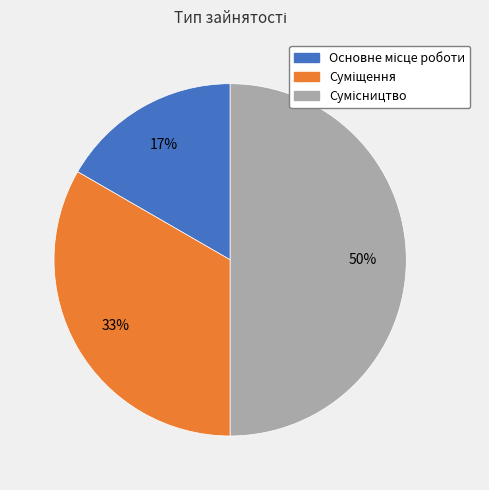

To the nearest percent, what is the difference between the largest and smallest slice percentages?

33%